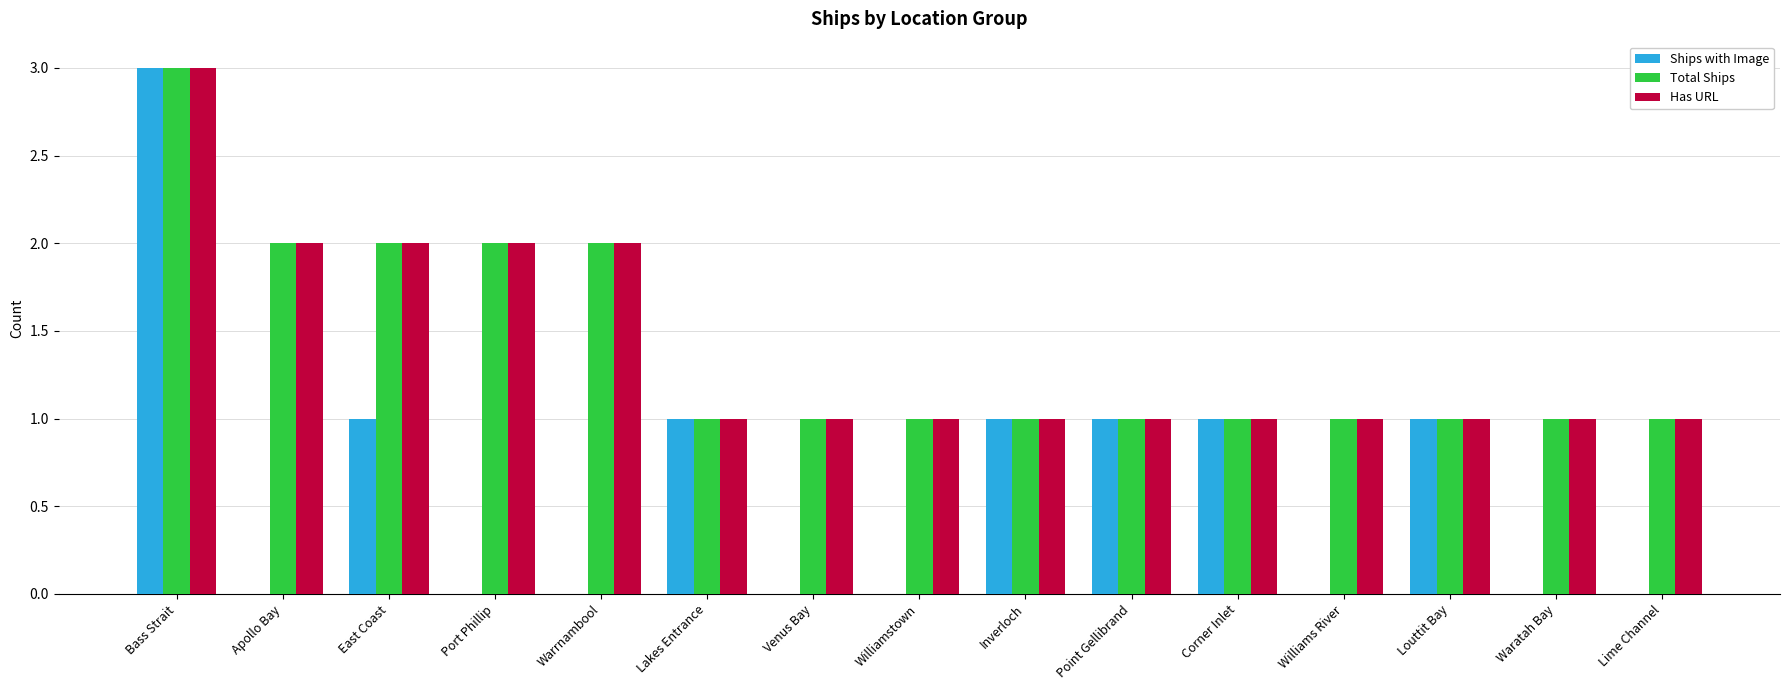

Reading right to left, what are all the values shown in this chart?

Ships with Image: Lime Channel=0	Waratah Bay=0	Louttit Bay=1	Williams River=0	Corner Inlet=1	Point Gellibrand=1	Inverloch=1	Williamstown=0	Venus Bay=0	Lakes Entrance=1	Warrnambool=0	Port Phillip=0	East Coast=1	Apollo Bay=0	Bass Strait=3
Total Ships: Lime Channel=1	Waratah Bay=1	Louttit Bay=1	Williams River=1	Corner Inlet=1	Point Gellibrand=1	Inverloch=1	Williamstown=1	Venus Bay=1	Lakes Entrance=1	Warrnambool=2	Port Phillip=2	East Coast=2	Apollo Bay=2	Bass Strait=3
Has URL: Lime Channel=1	Waratah Bay=1	Louttit Bay=1	Williams River=1	Corner Inlet=1	Point Gellibrand=1	Inverloch=1	Williamstown=1	Venus Bay=1	Lakes Entrance=1	Warrnambool=2	Port Phillip=2	East Coast=2	Apollo Bay=2	Bass Strait=3